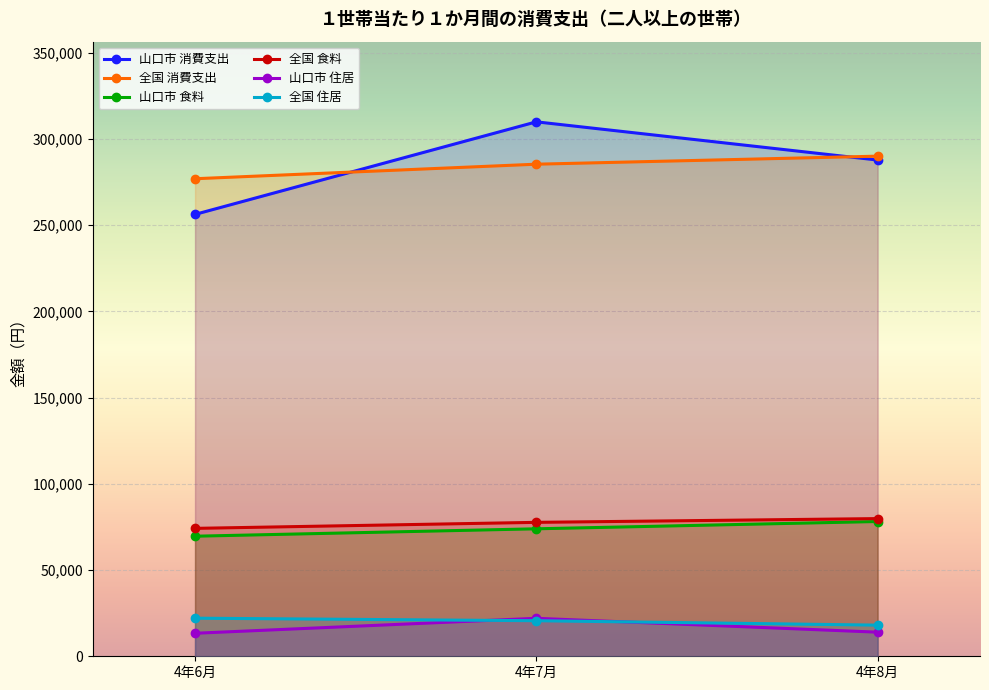

True or false: 山口市 消費支出 has a value of 256204 at 4年6月.

True